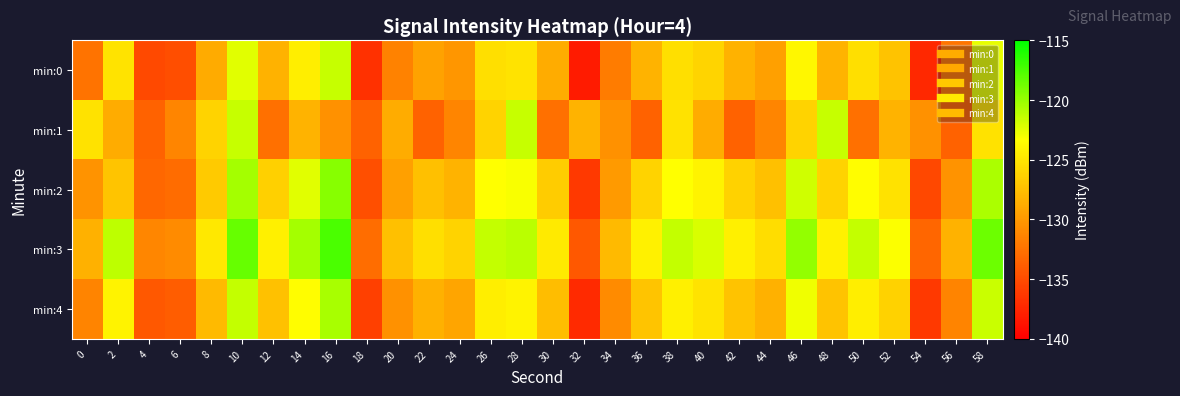

Reading left to right, what are all the values shown in this chart?

min:0: 0=-132.4	2=-125.2	4=-135.2	6=-134.9	8=-128.8	10=-122.4	12=-128.3	14=-124.4	16=-121.5	18=-136.8	20=-131.5	22=-129.4	24=-130.2	26=-125.4	28=-125.1	30=-128.7	32=-138.2	34=-131.9	36=-128.2	38=-125.4	40=-126.1	42=-128.3	44=-129.5	46=-123.8	48=-128.2	50=-125.4	52=-127.2	54=-137.3	56=-132.3	58=-122.6
min:1: 0=-125.2	2=-128.7	4=-133.5	6=-131.3	8=-126.2	10=-121.5	12=-132.7	14=-128.2	16=-130.5	18=-133.5	20=-128.7	22=-133.5	24=-131.3	26=-126.2	28=-121.5	30=-132.7	32=-128.2	34=-130.5	36=-133.5	38=-125.2	40=-128.7	42=-133.5	44=-131.3	46=-126.2	48=-121.5	50=-132.7	52=-128.2	54=-130.5	56=-133.5	58=-125.2
min:2: 0=-130.4	2=-127.2	4=-133.2	6=-132.9	8=-126.8	10=-120.4	12=-126.3	14=-122.4	16=-119.5	18=-134.8	20=-129.5	22=-127.4	24=-128.2	26=-123.4	28=-123.1	30=-126.7	32=-136.2	34=-129.9	36=-126.2	38=-123.4	40=-124.1	42=-126.3	44=-127.5	46=-121.8	48=-126.2	50=-123.4	52=-125.2	54=-135.3	56=-130.3	58=-120.6
min:3: 0=-128.4	2=-121.2	4=-131.2	6=-130.9	8=-124.8	10=-118.4	12=-124.3	14=-120.4	16=-117.5	18=-132.8	20=-127.5	22=-125.4	24=-126.2	26=-121.4	28=-121.1	30=-124.7	32=-134.2	34=-127.9	36=-124.2	38=-121.4	40=-122.1	42=-124.3	44=-125.5	46=-119.8	48=-124.2	50=-121.4	52=-123.2	54=-133.3	56=-128.3	58=-118.6
min:4: 0=-131.4	2=-124.2	4=-134.2	6=-133.9	8=-127.8	10=-121.4	12=-127.3	14=-123.4	16=-120.5	18=-135.8	20=-130.5	22=-128.4	24=-129.2	26=-124.4	28=-124.1	30=-127.7	32=-137.2	34=-130.9	36=-127.2	38=-124.4	40=-125.1	42=-127.3	44=-128.5	46=-122.8	48=-127.2	50=-124.4	52=-126.2	54=-136.3	56=-131.3	58=-121.6